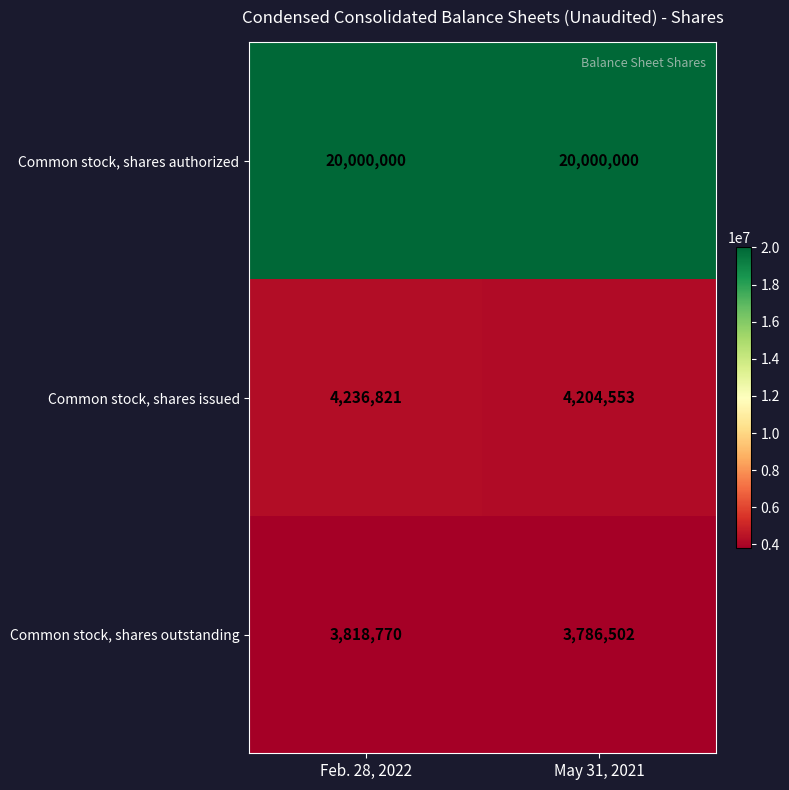

Which category has the lowest value across all series?

May 31, 2021